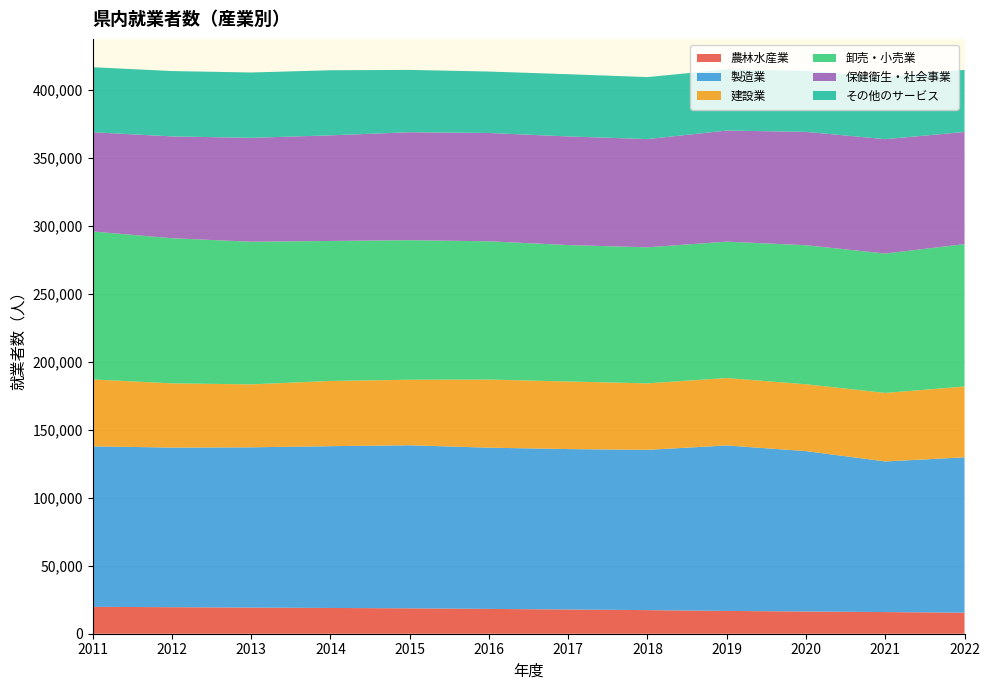

Reading left to right, transcribe all the data shown in this chart.

農林水産業: 19765	19516	19229	18945	18688	18250	17828	17364	16769	16352	15919	15478
製造業: 118056	117402	117873	119008	119935	118594	117999	117885	121713	117963	110804	114268
建設業: 49229	47255	46314	47975	48196	50101	49707	48910	49603	49185	50390	52114
卸売・小売業: 108830	106739	104907	102970	102654	101706	100341	100066	100307	102262	102540	104703
保健衛生・社会事業: 72997	74886	76435	77693	79403	79671	79914	79598	81709	83381	84119	82499
その他のサービス: 47818	48074	48057	47871	45835	45190	45753	45606	45013	44826	45710	45700